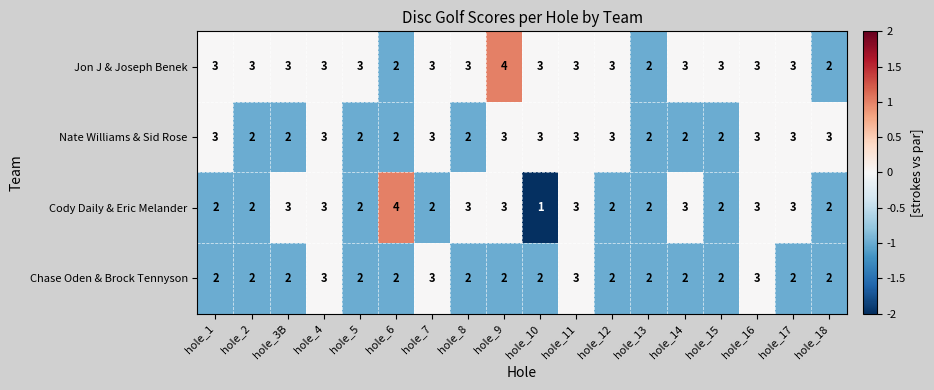

What is the sum of the Nate Williams & Sid Rose values at hole_13 and hole_5?

4